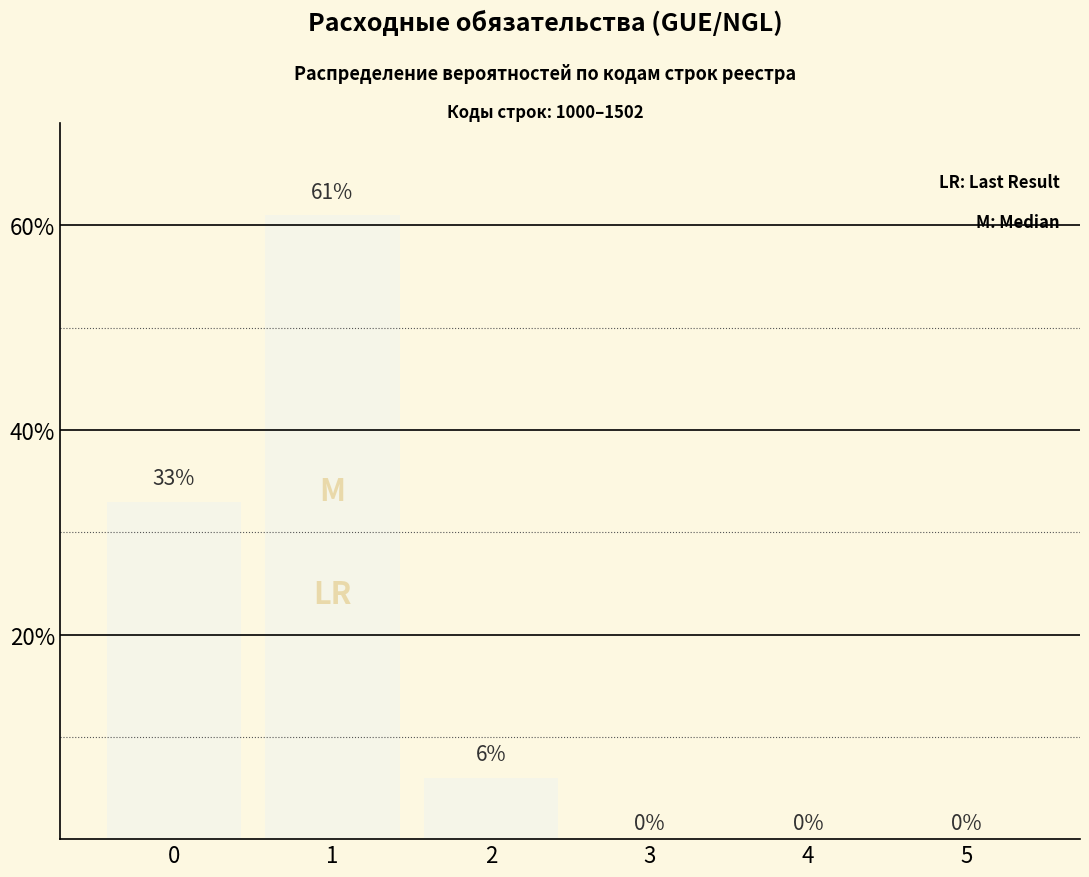

At which category does the chart reach its peak across all series?

1